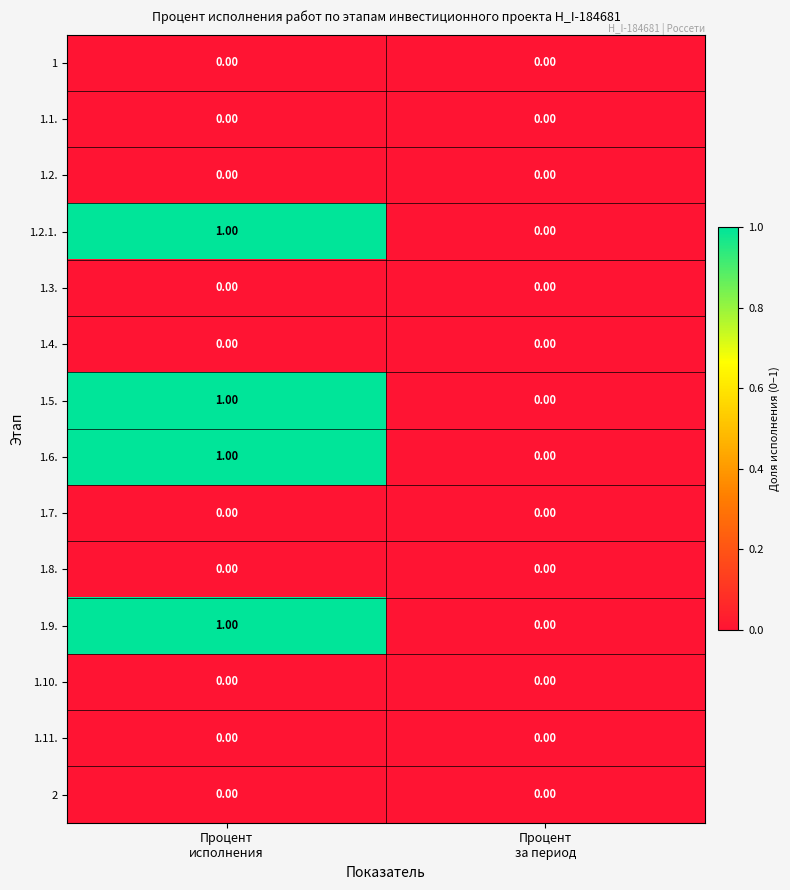

Count the number of data series in this chart.

14